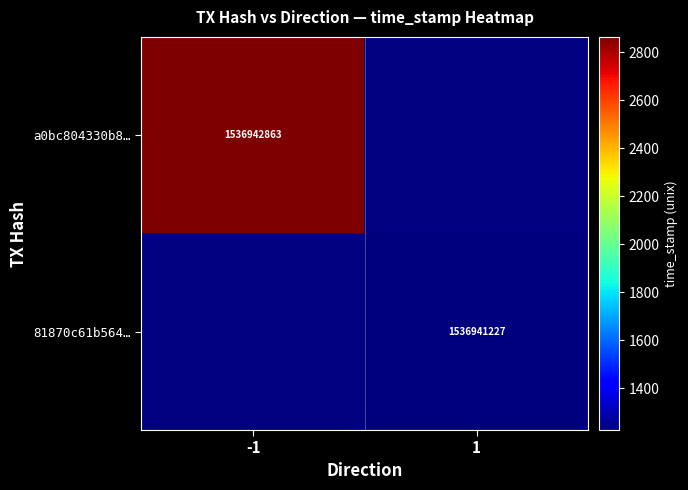

The 81870c61b564… series shows 742019165 at 1. True or false?

False